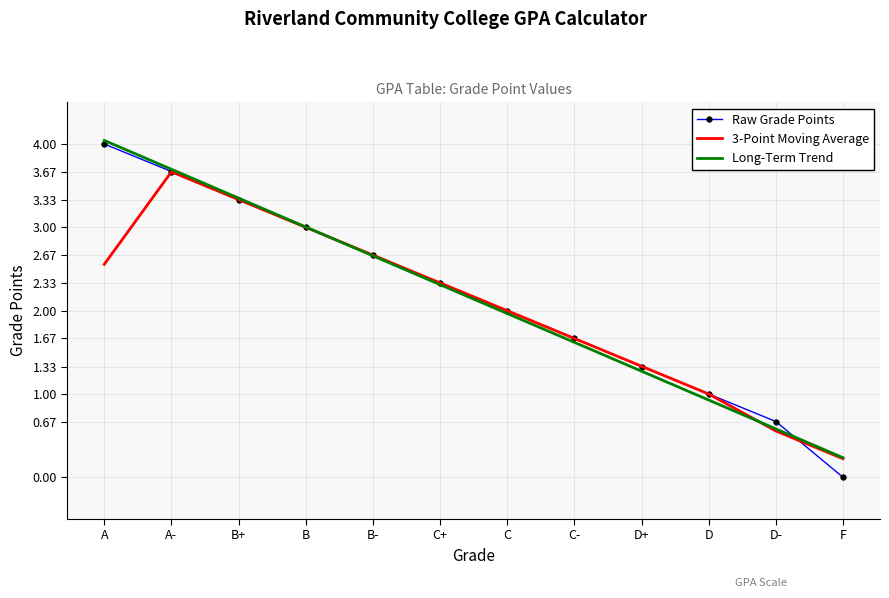

Reading left to right, transcribe all the data shown in this chart.

Raw Grade Points: 4.0	3.7	3.3	3.0	2.7	2.3	2.0	1.7	1.3	1.0	0.7	0.0
3-Point Moving Average: 2.6	3.7	3.3	3.0	2.7	2.3	2.0	1.7	1.3	1.0	0.6	0.2
Long-Term Trend: 4.0	3.7	3.4	3.0	2.7	2.3	2.0	1.6	1.3	0.9	0.6	0.2